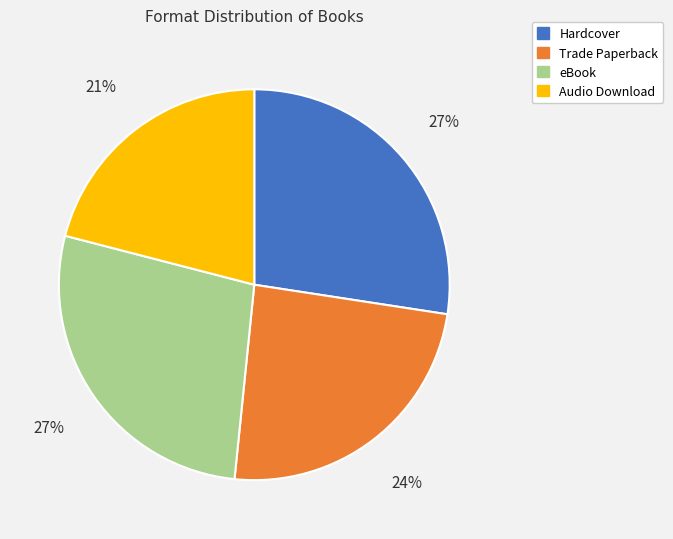

To the nearest percent, what portion does Trade Paperback represent?

24%